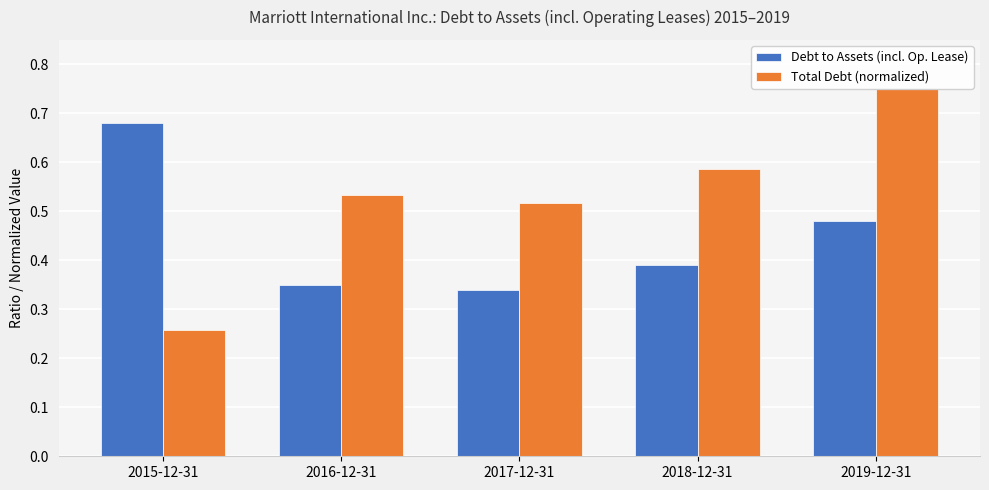

True or false: Debt to Assets (incl. Op. Lease) has a value of 0.5 at 2018-12-31.

False